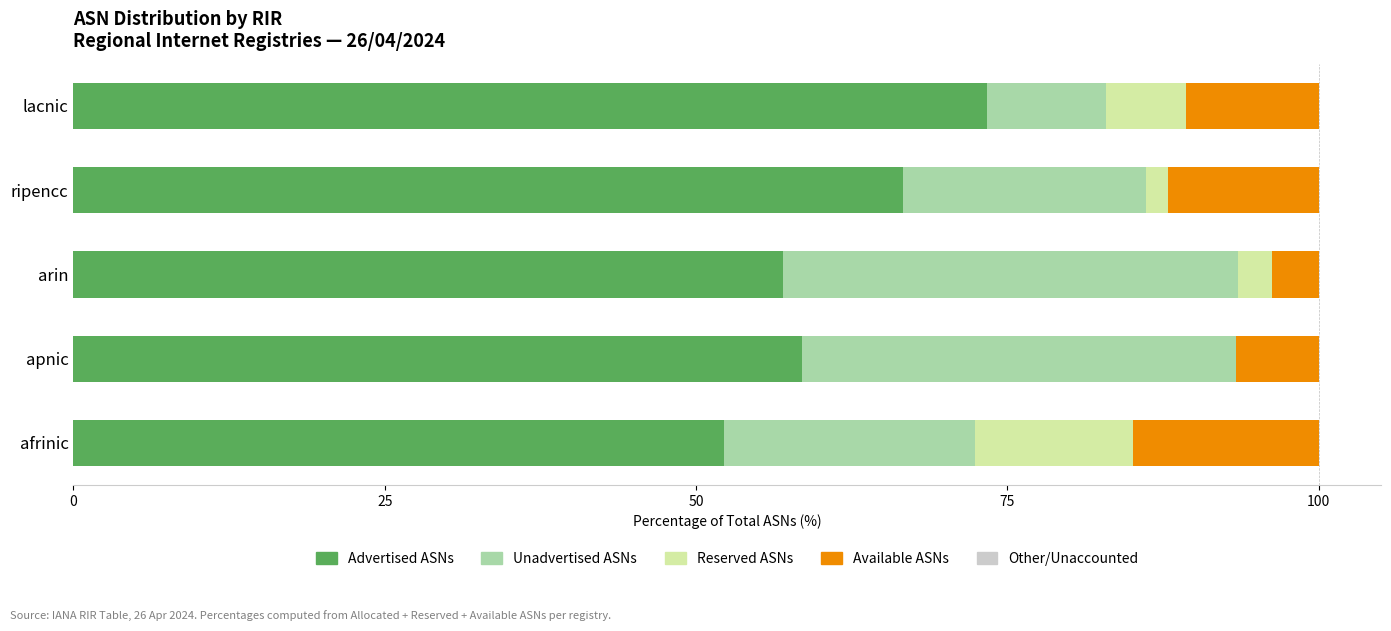

What is the highest value of the Advertised ASNs series?

73.3